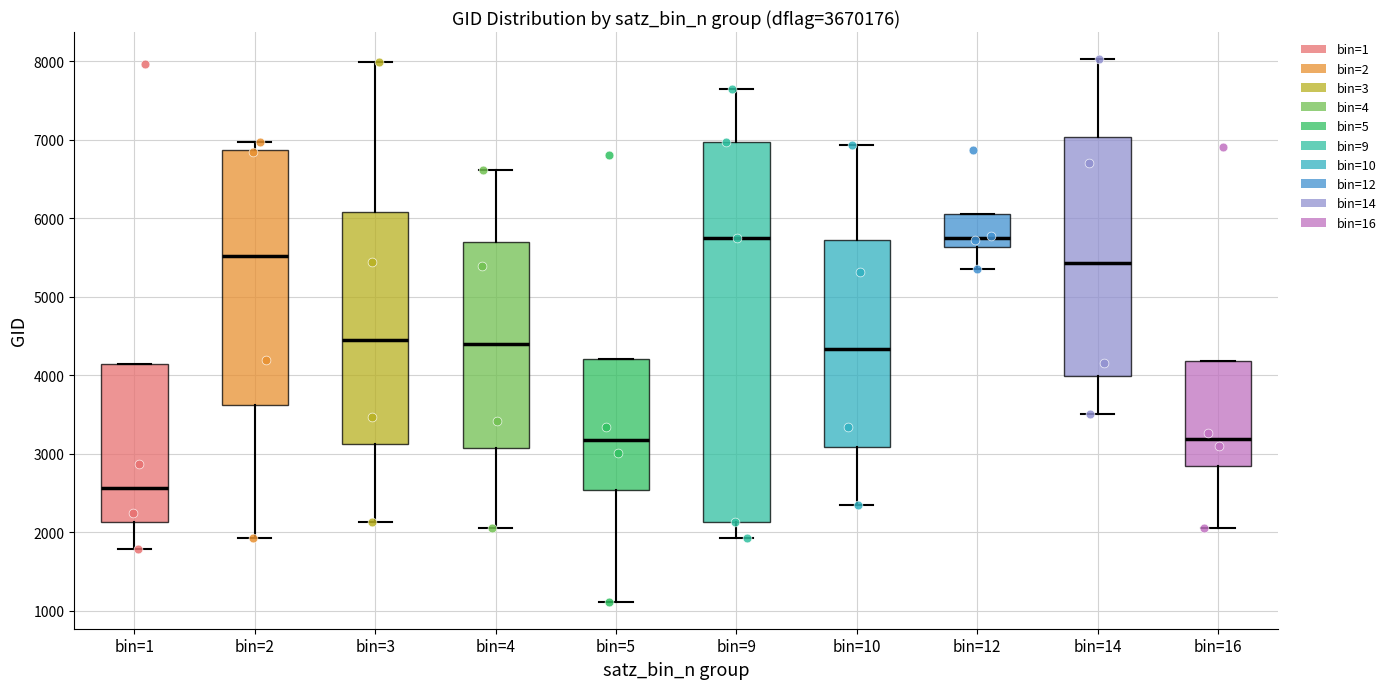

Which box has the lowest median line?

bin=1